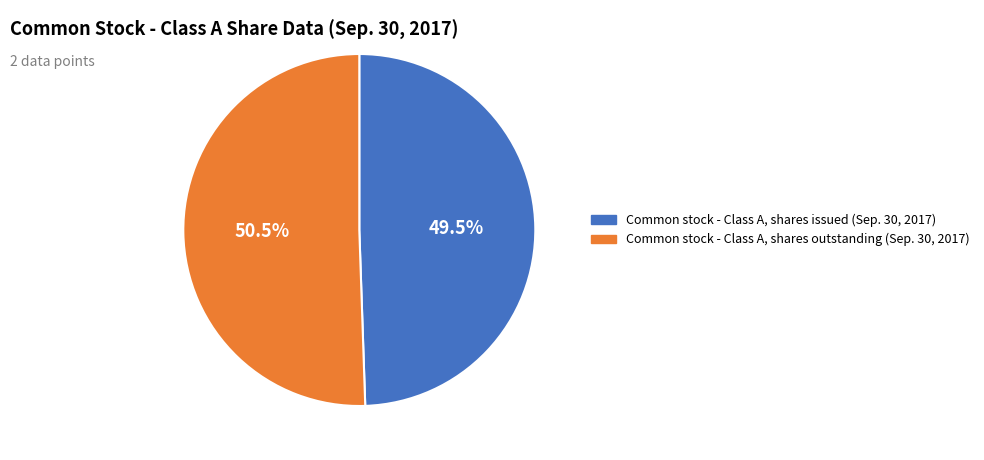

Is it true that Common stock - Class A, shares issued (Sep. 30, 2017) is 37% of the pie?

False